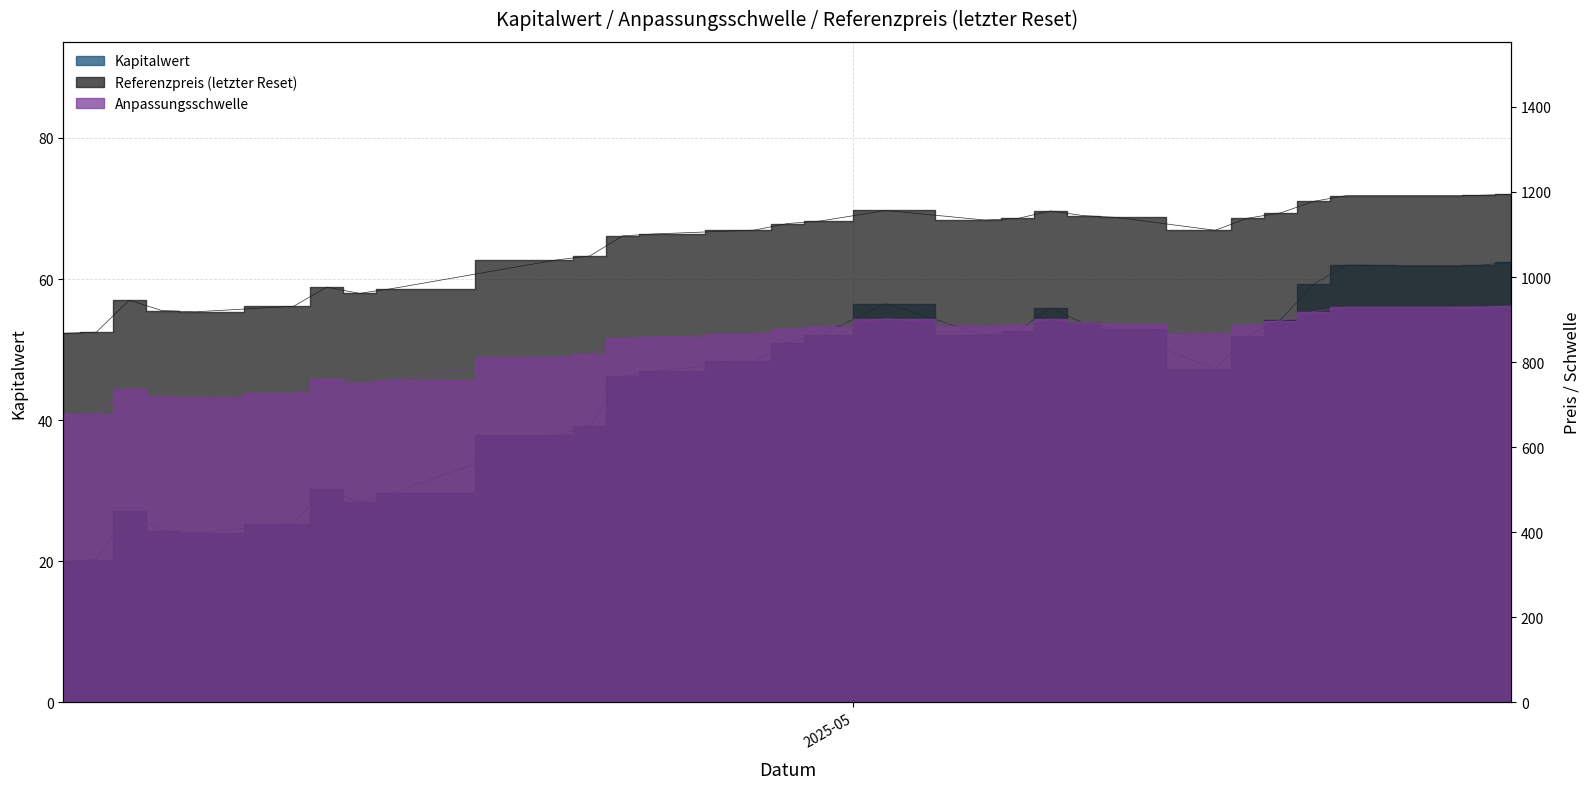

What is the label of the 1st point from the left?

2025-04-07